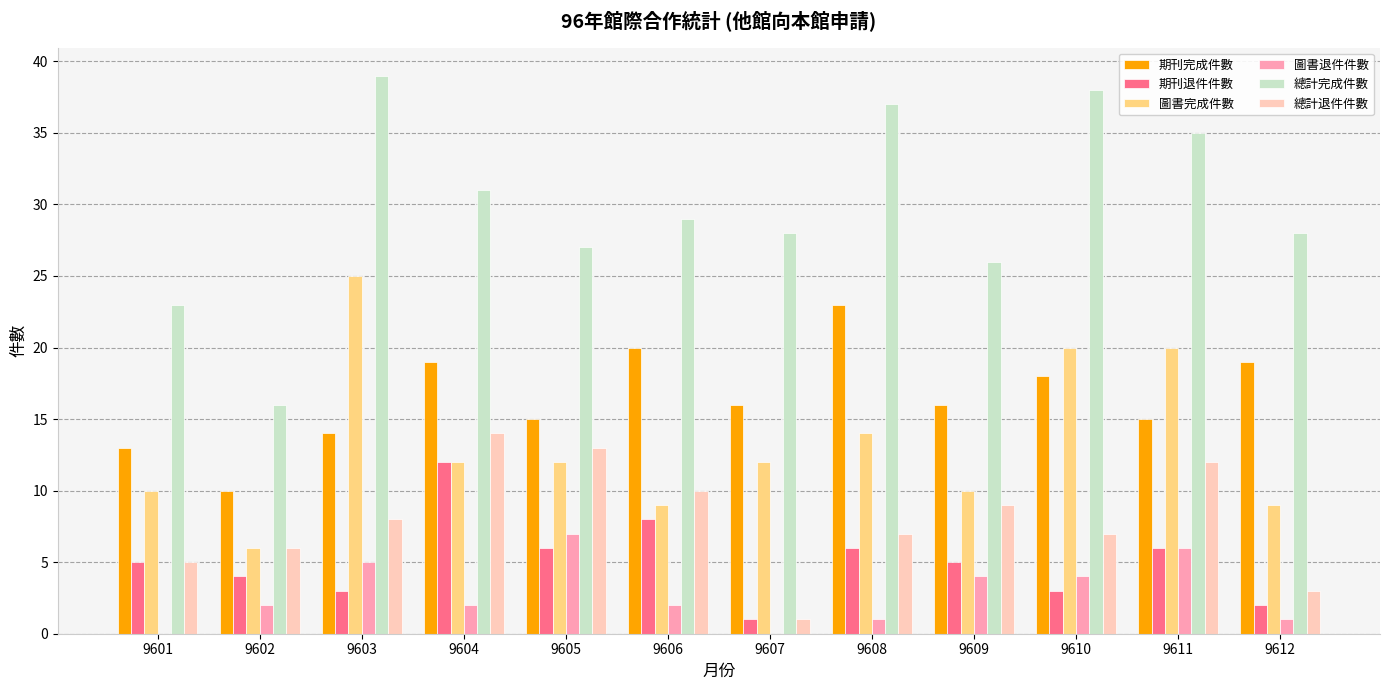

Count the number of categories in the chart.

12